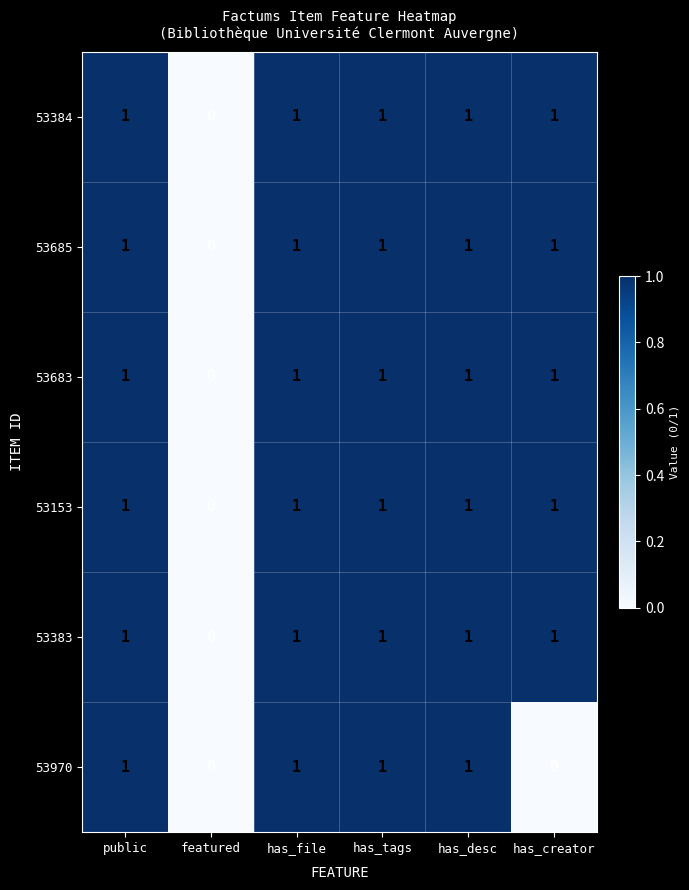

What is the greatest value displayed?

1